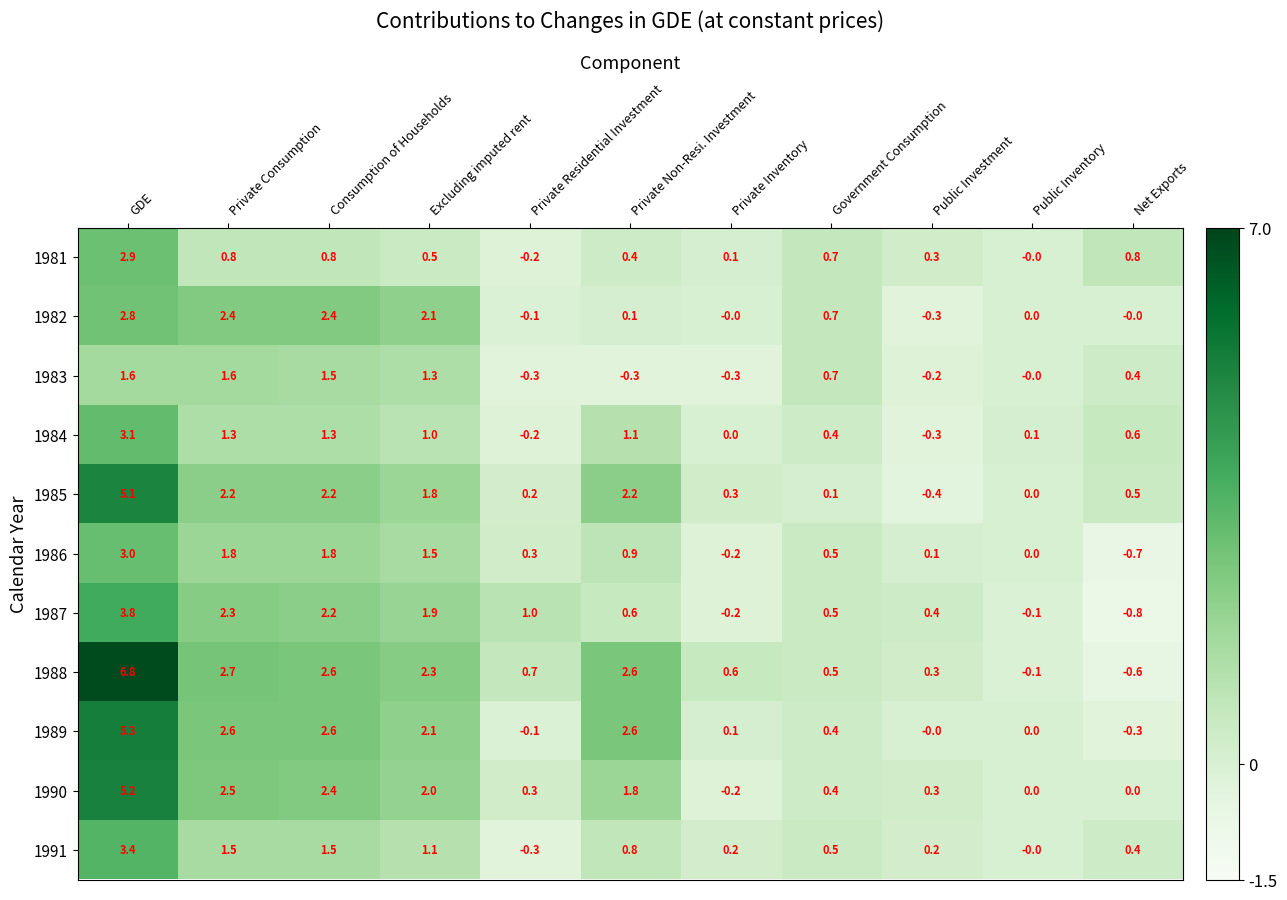

How many values in 1984 are below zero?

2